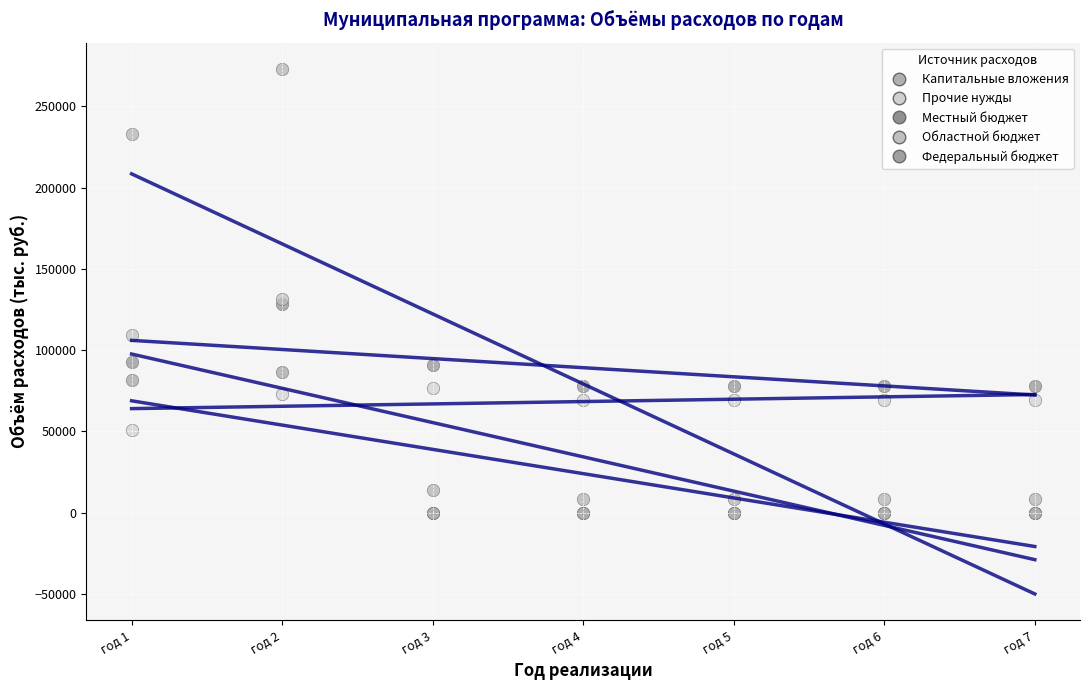

What are all the series names shown in the legend?

Капитальные вложения, Прочие нужды, Местный бюджет, Областной бюджет, Федеральный бюджет